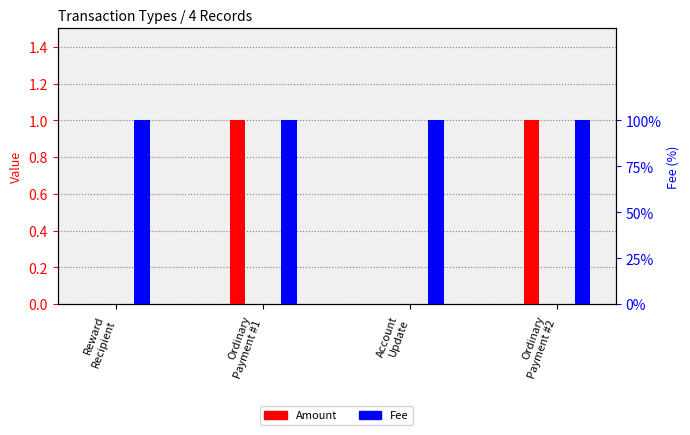

Rank the series at Reward
Recipient from highest to lowest value.

Fee, Amount